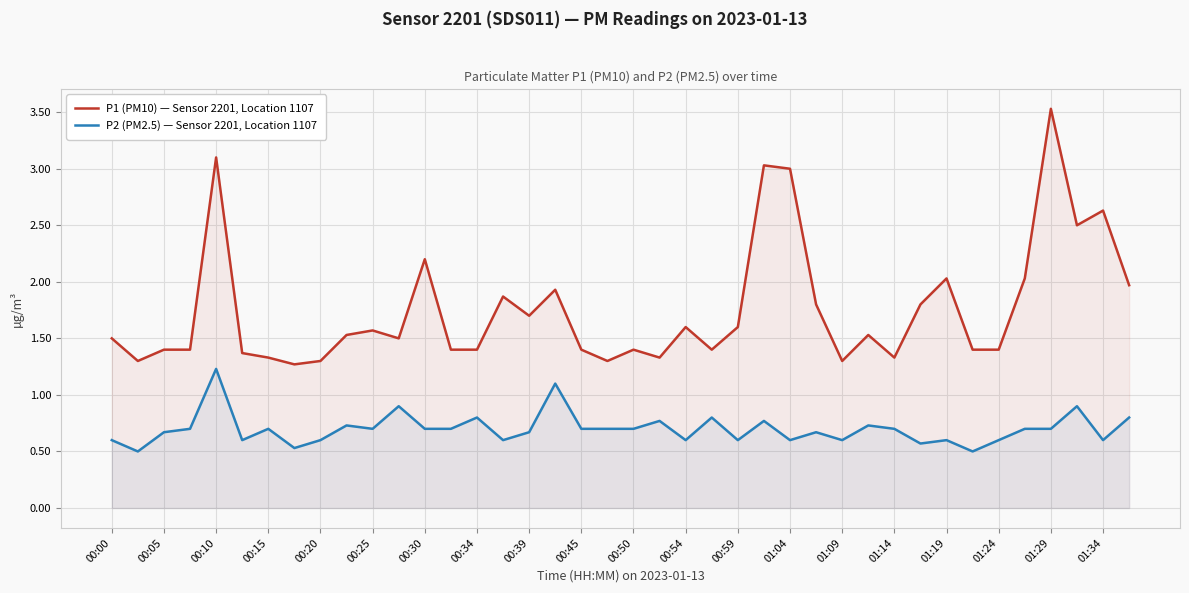

Is the value of P1 (PM10) — Sensor 2201, Location 1107 at 01:19 greater than the value of P2 (PM2.5) — Sensor 2201, Location 1107 at 00:00?

Yes